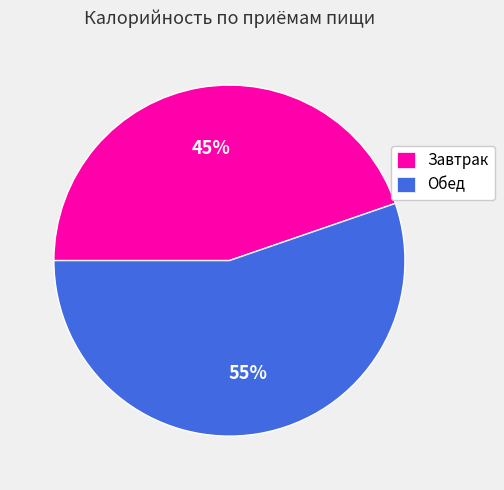

To the nearest percent, what portion does Обед represent?

55%